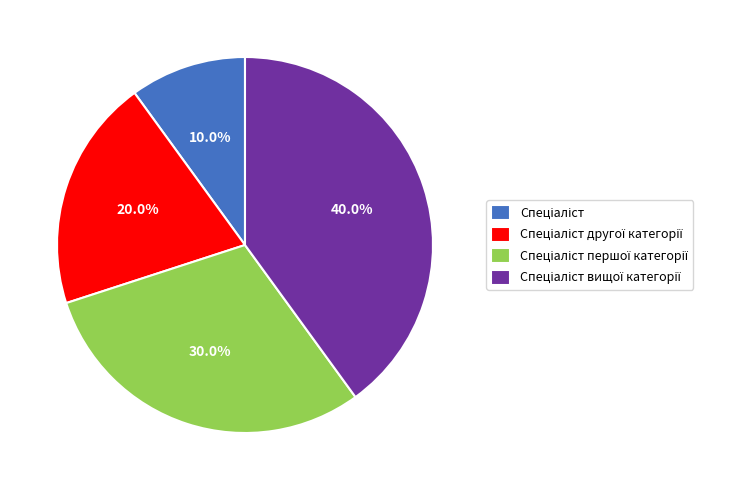

Does any single category account for the majority?

No